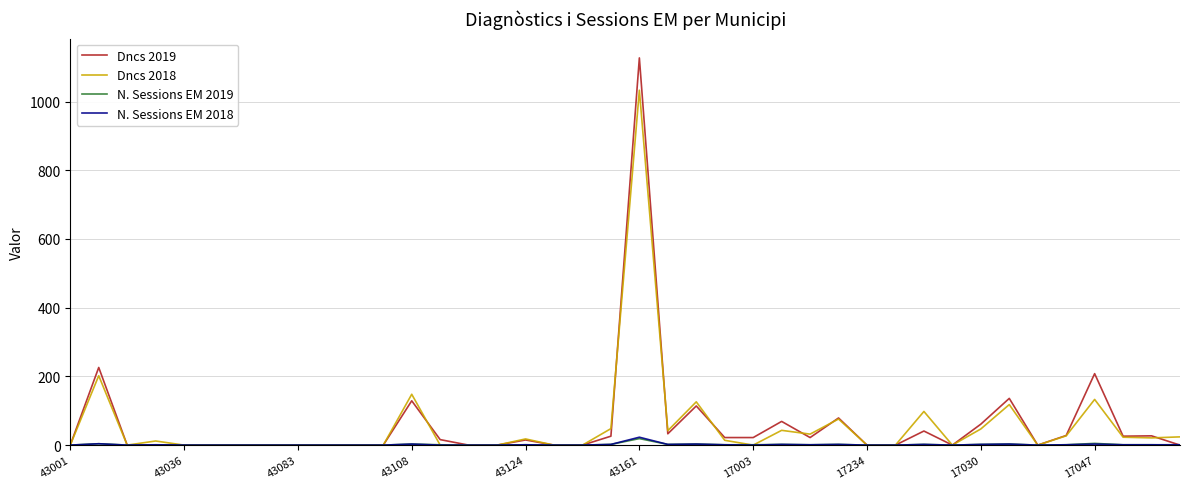

Which series has the widest spread of values?

Dncs 2019